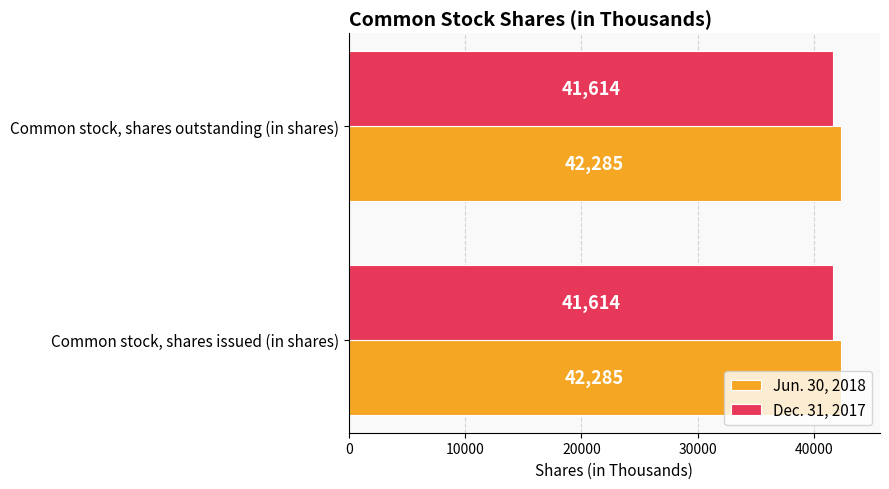

What is the total value across all series at Common stock, shares issued (in shares)?

83899